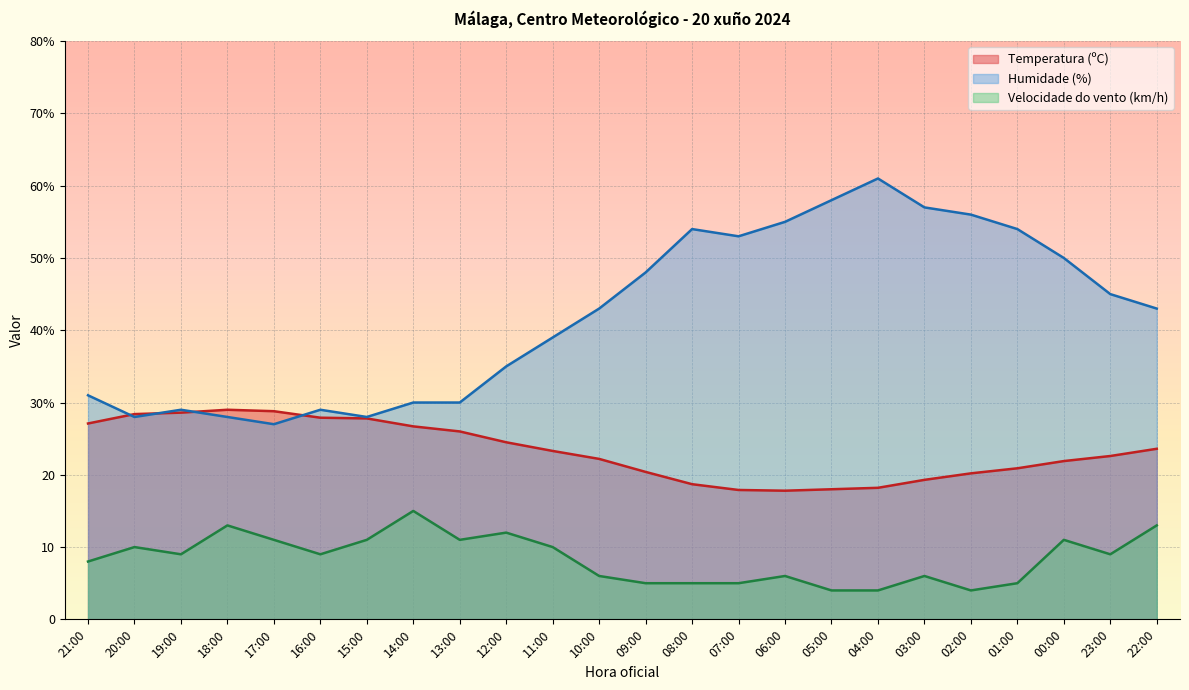

True or false: Humidade (%) and Velocidade do vento (km/h) intersect in this chart.

False